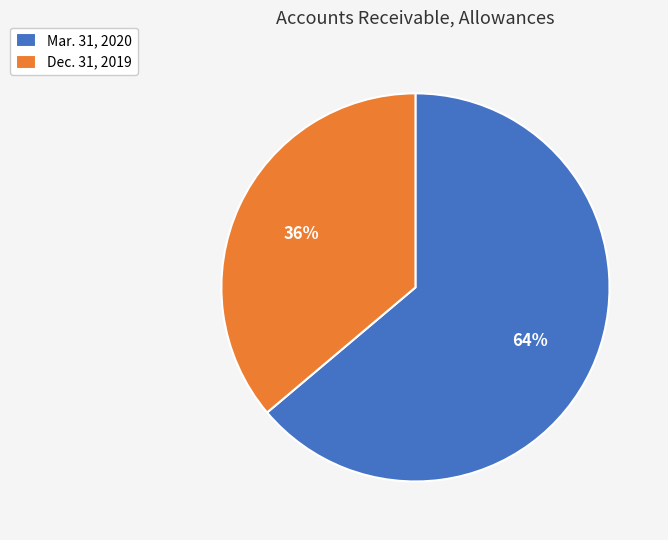

What percentage is the Dec. 31, 2019 slice, to the nearest percent?

36%